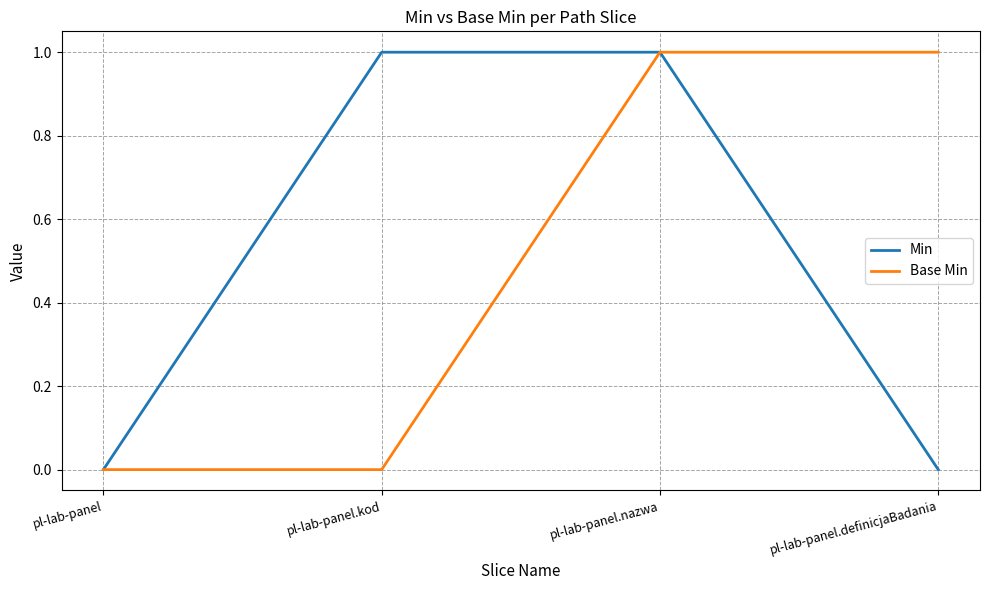

At pl-lab-panel.definicjaBadania, list the series in order from smallest to largest.

Min, Base Min